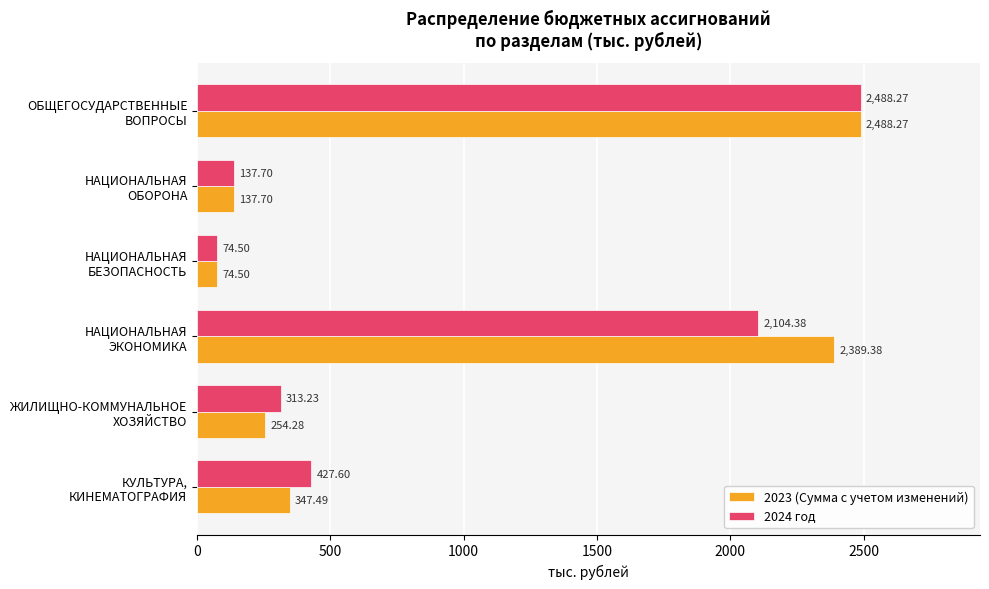

What is the average value of the 2023 (Сумма с учетом изменений) series?

948.6